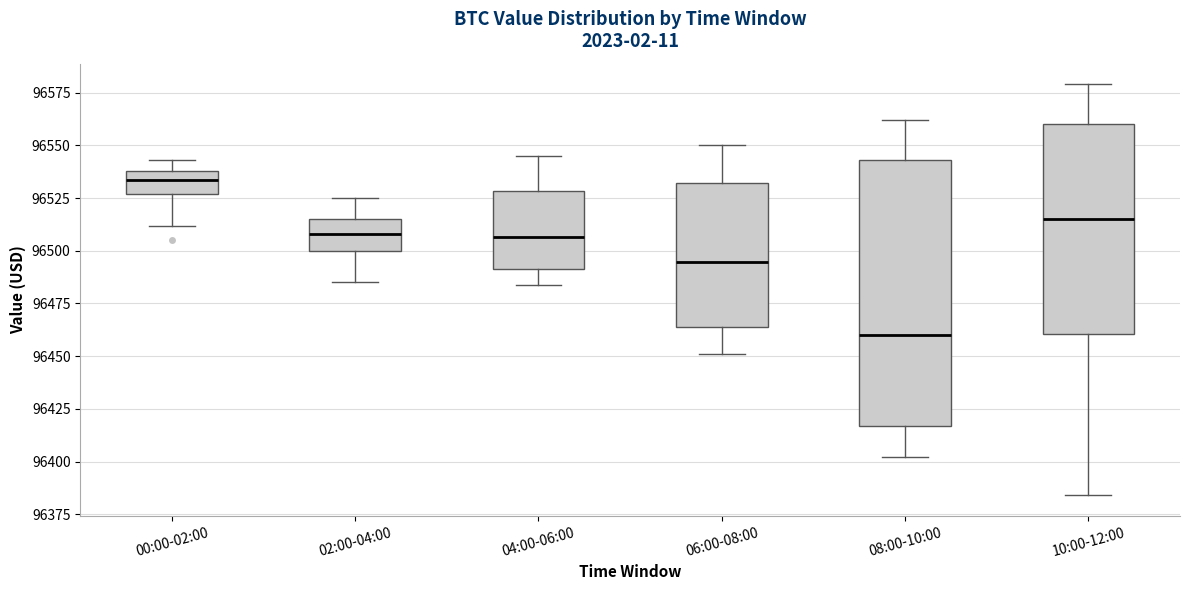

Reading left to right, transcribe this box plot: for each box, give where its median line is, the range the box spans, and where its two whiskers end, as read against the y-axis. The values are not printed on the chart, so give them approximately, as read against the axis.

00:00-02:00: median 96535, box 96525 to 96540, whiskers 96510 to 96545
02:00-04:00: median 96510, box 96500 to 96515, whiskers 96485 to 96525
04:00-06:00: median 96505, box 96490 to 96530, whiskers 96485 to 96545
06:00-08:00: median 96495, box 96465 to 96530, whiskers 96450 to 96550
08:00-10:00: median 96460, box 96415 to 96545, whiskers 96400 to 96560
10:00-12:00: median 96515, box 96460 to 96560, whiskers 96385 to 96580